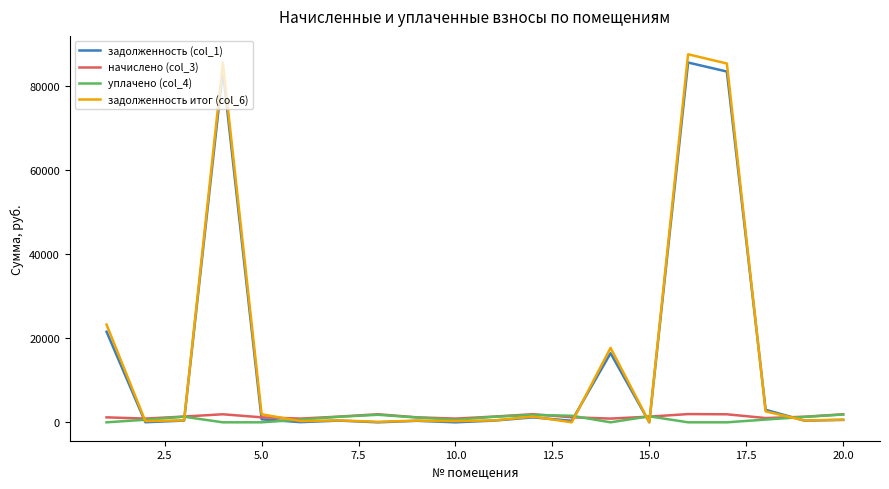

True or false: уплачено (col_4) has more than 0 interior local peaks.

True